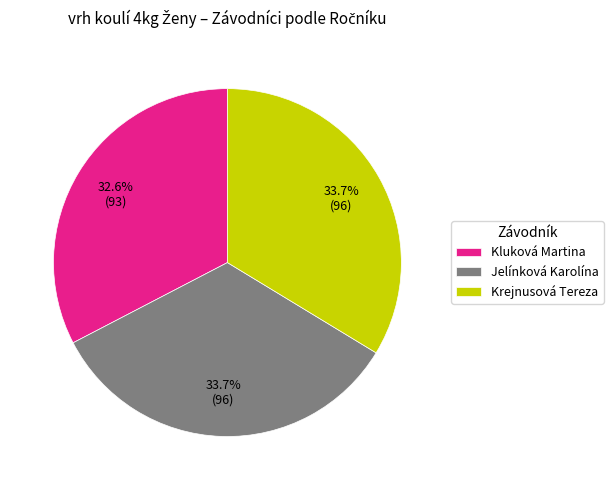

How many slices are in this pie chart?

3